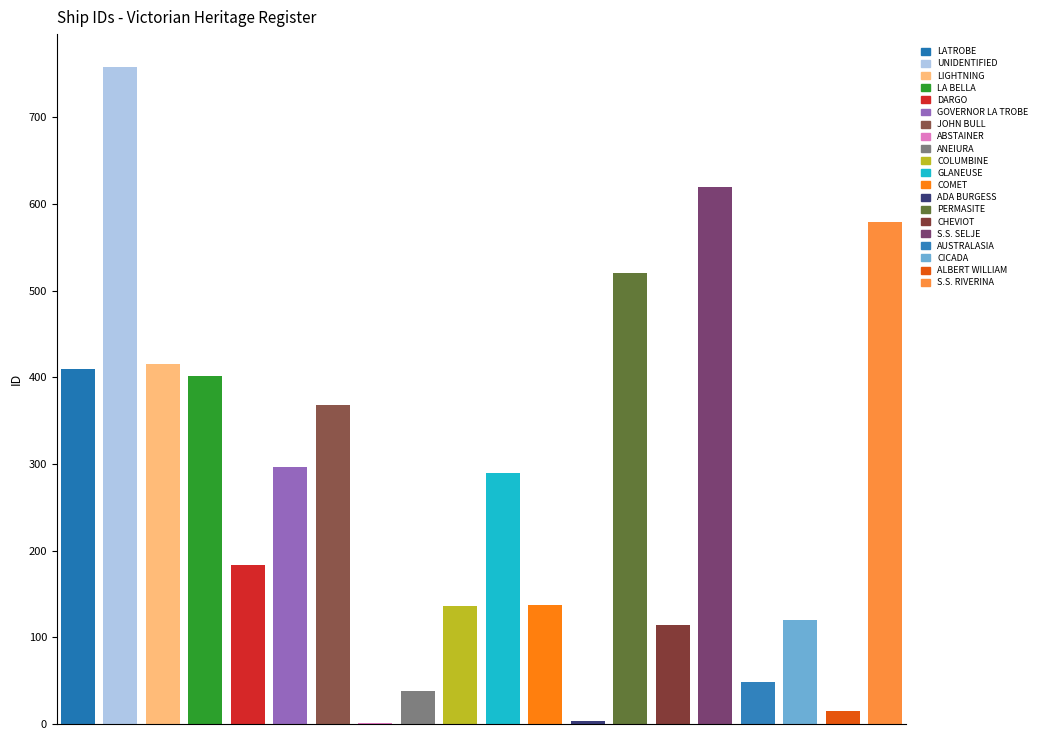

What is the sum of the values at GOVERNOR LA TROBE and UNIDENTIFIED?

1054